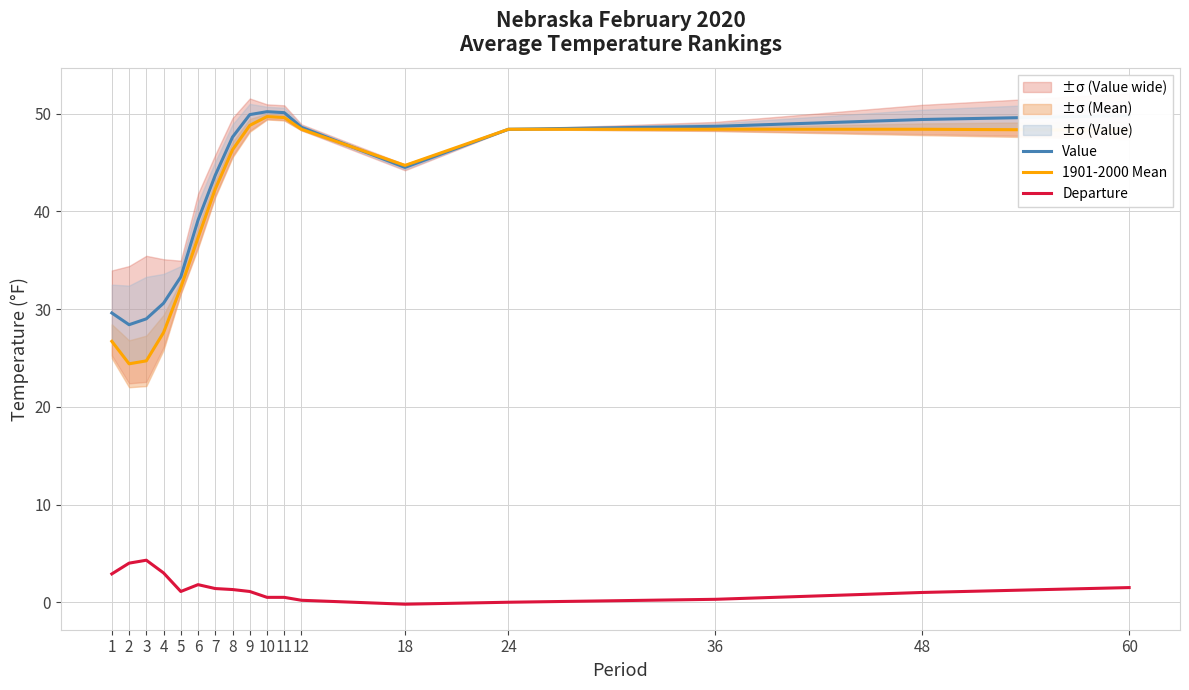

At which label is Departure closest to 2?

6